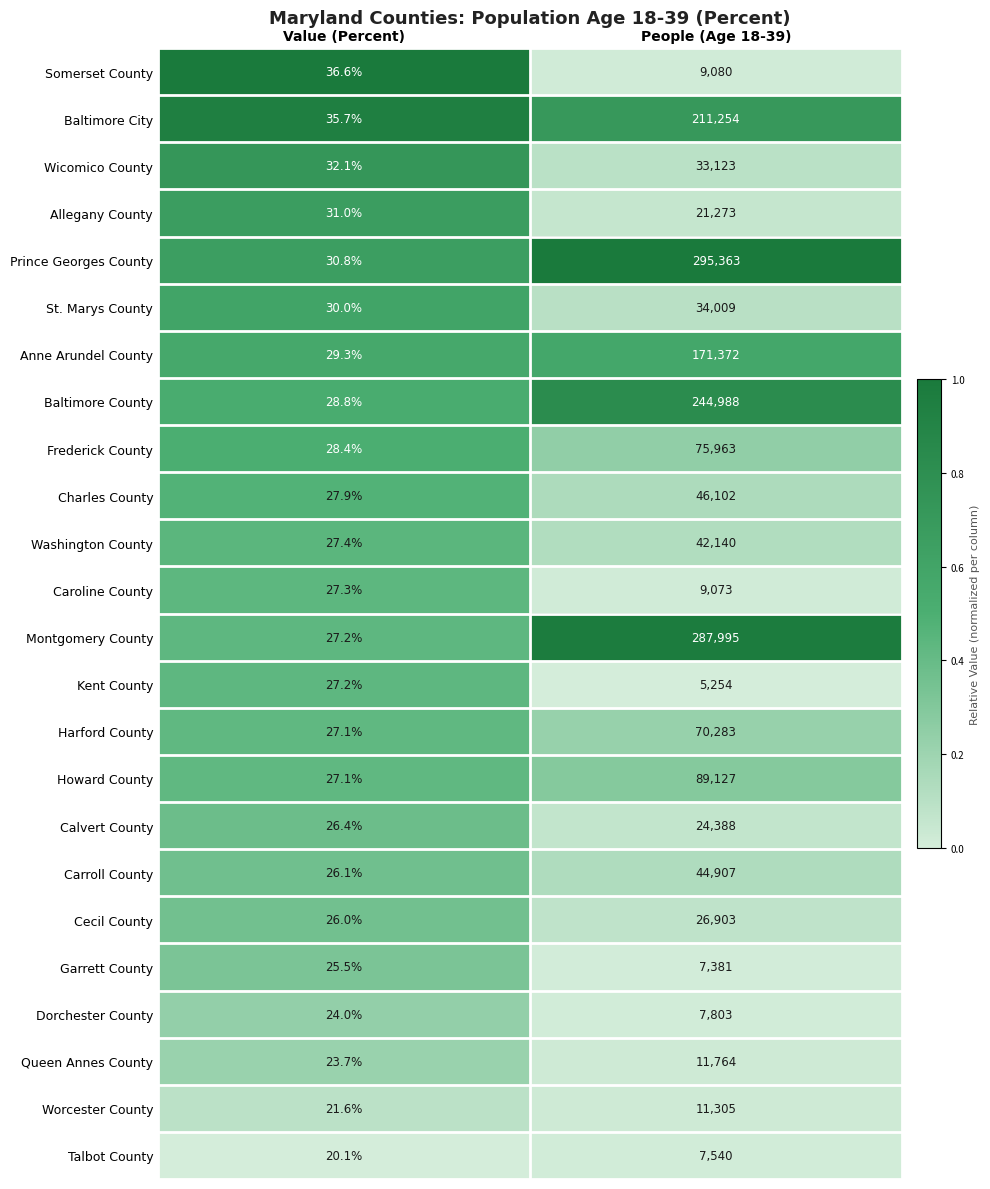

List the series in order of their peak value, highest first.

Prince Georges County, Montgomery County, Baltimore County, Baltimore City, Anne Arundel County, Howard County, Frederick County, Harford County, Charles County, Carroll County, Washington County, St. Marys County, Wicomico County, Cecil County, Calvert County, Allegany County, Queen Annes County, Worcester County, Somerset County, Caroline County, Dorchester County, Talbot County, Garrett County, Kent County